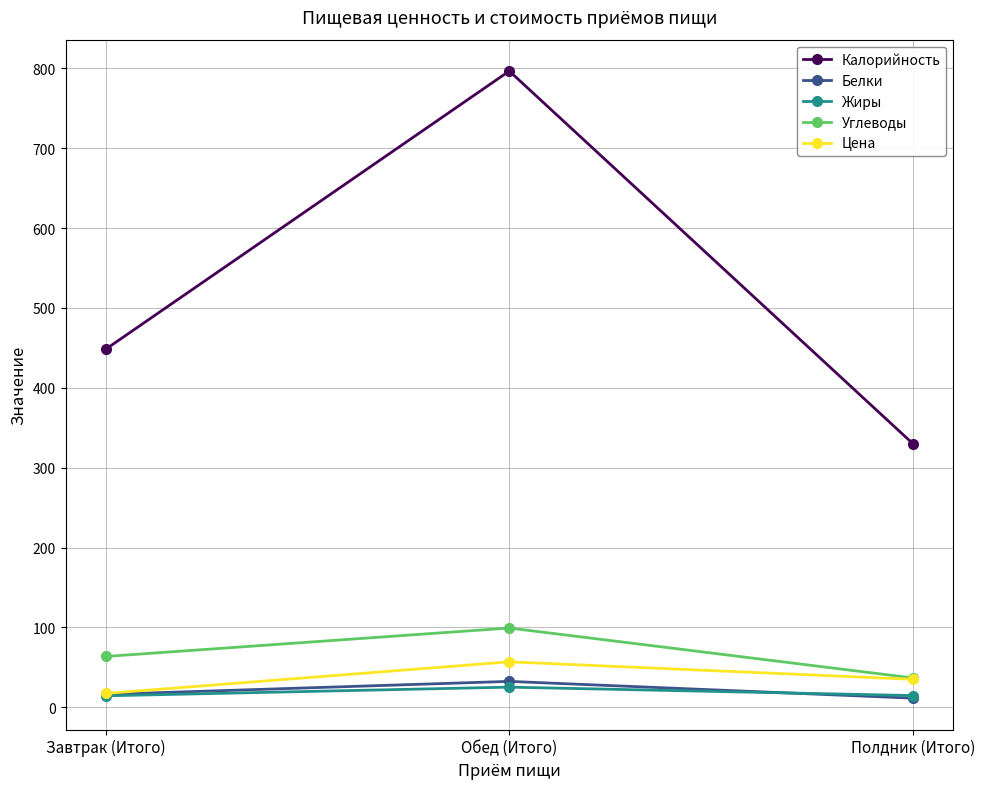

Rank the categories by Цена value from highest to lowest.

Обед (Итого), Полдник (Итого), Завтрак (Итого)